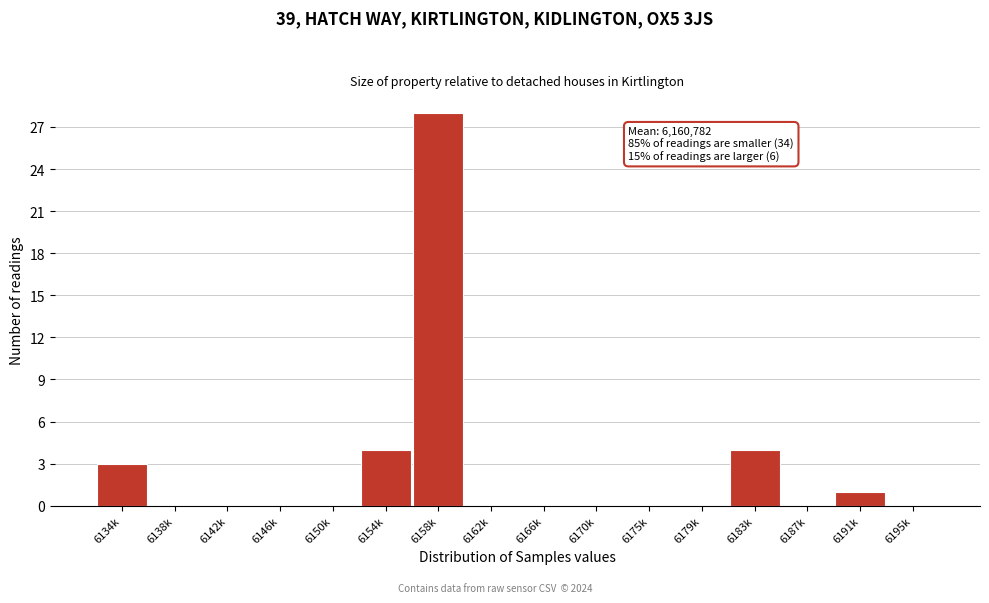

Reading left to right, extract all data points from this chart.

6134k=3	6138k=0	6142k=0	6146k=0	6150k=0	6154k=4	6158k=28	6162k=0	6166k=0	6170k=0	6175k=0	6179k=0	6183k=4	6187k=0	6191k=1	6195k=0